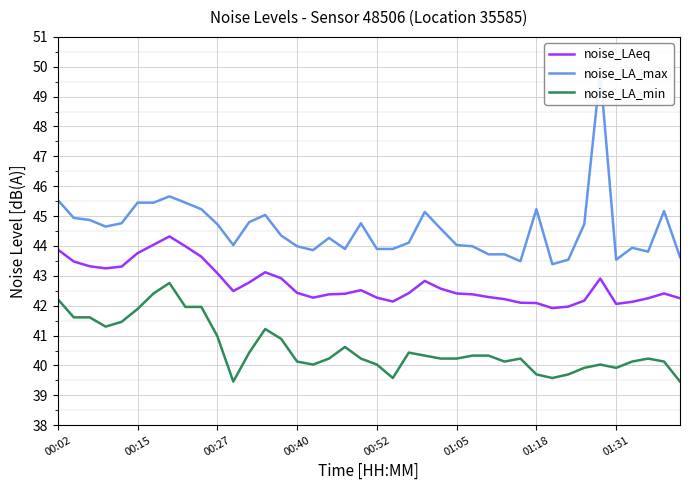

At which label does noise_LAeq reach its minimum?

31